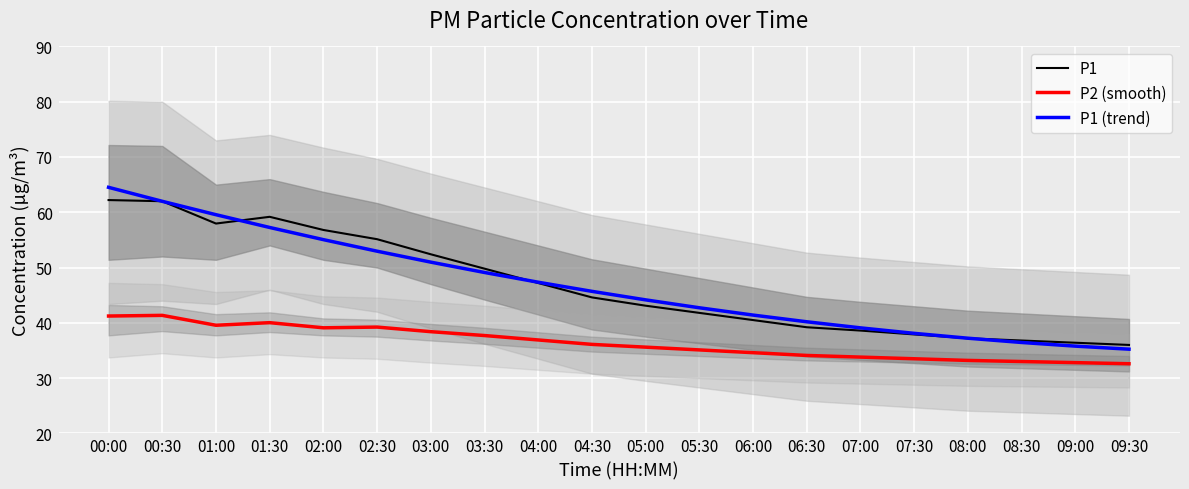

List the labels in order of P1 value, largest first.

00:00, 00:30, 01:30, 01:00, 02:00, 02:30, 03:00, 03:30, 04:00, 04:30, 05:00, 05:30, 06:00, 06:30, 07:00, 07:30, 08:00, 08:30, 09:00, 09:30